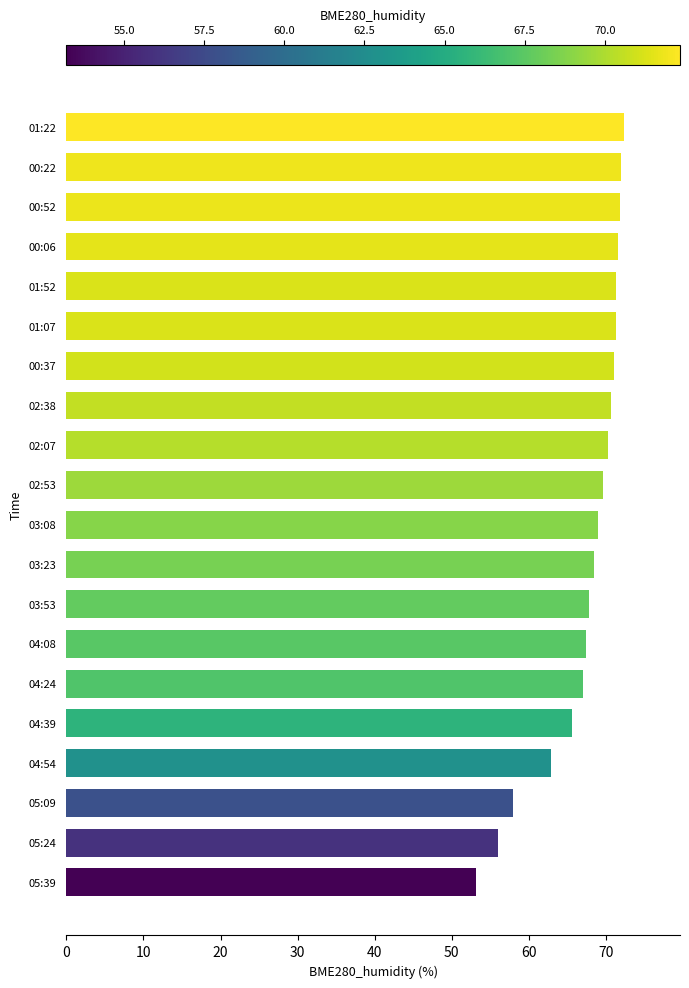

What position from the top is 04:54?

17